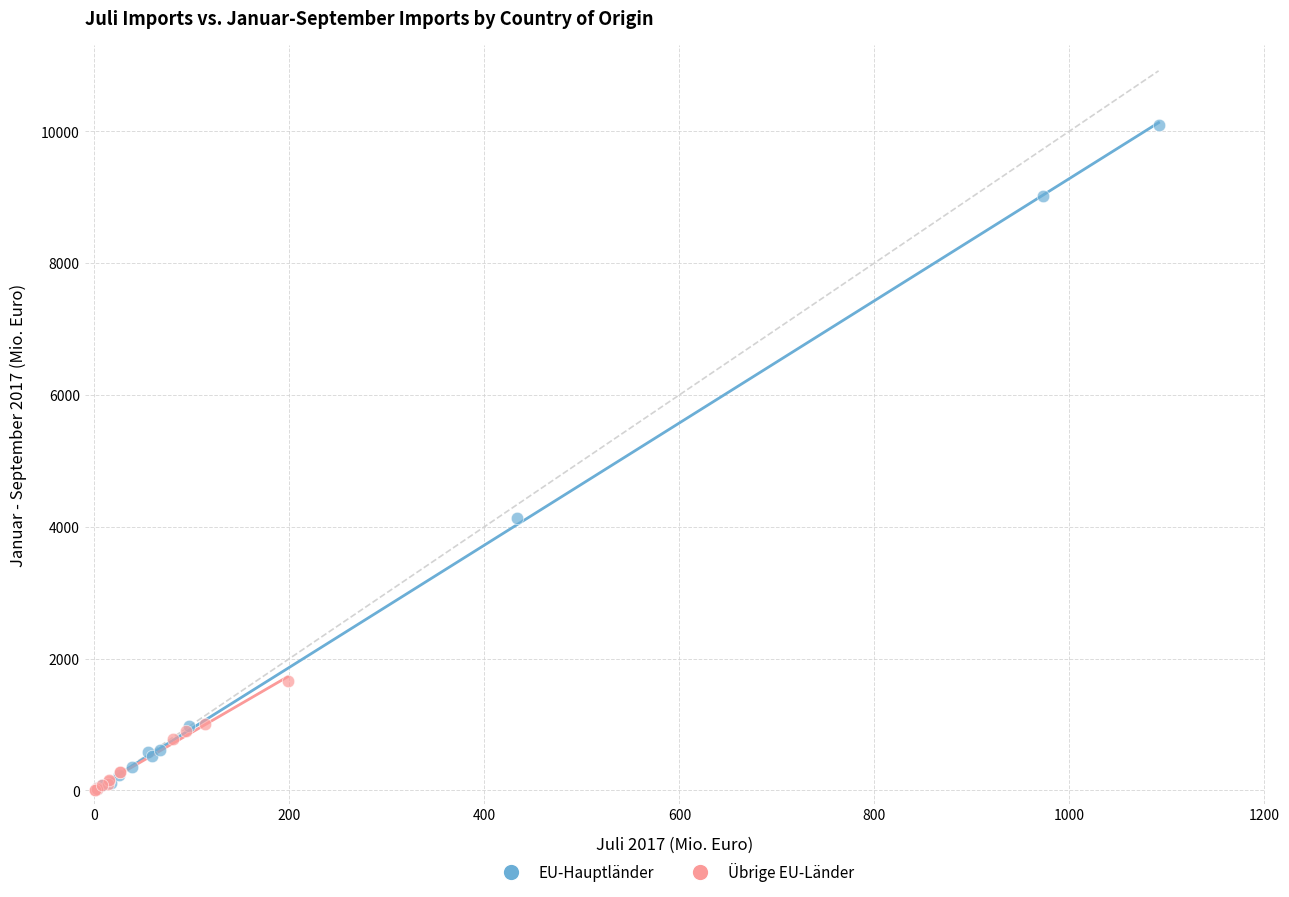

Which series has the largest Y range (max minus min)?

EU-Hauptländer